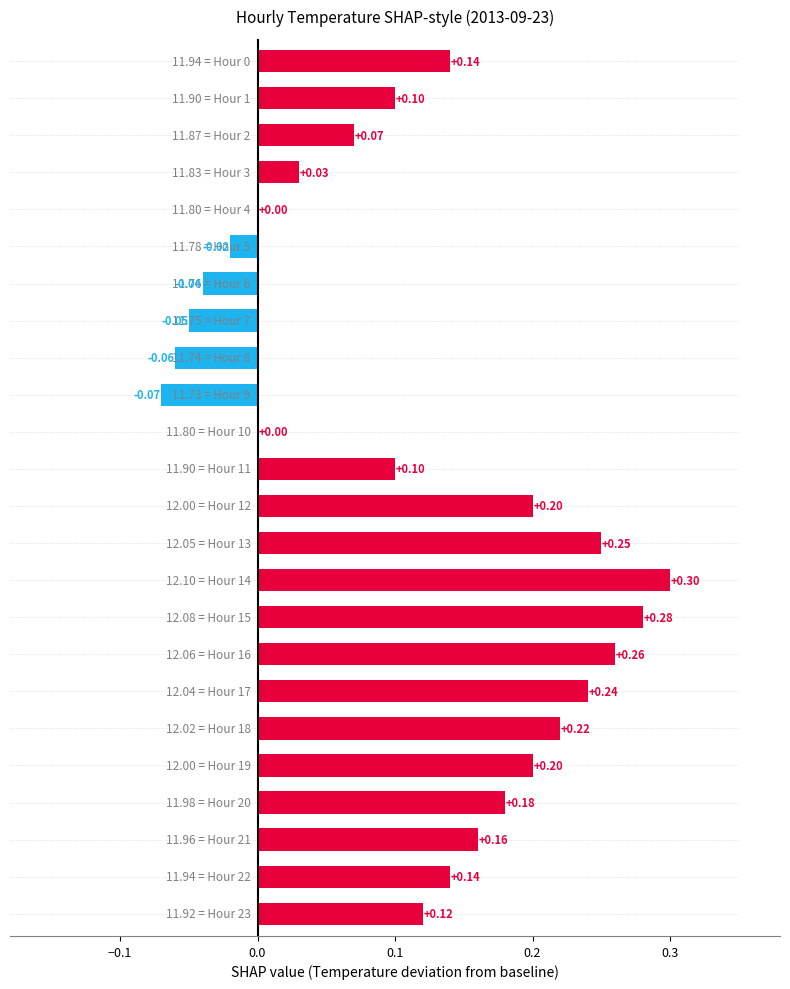

How many values are below zero?

5